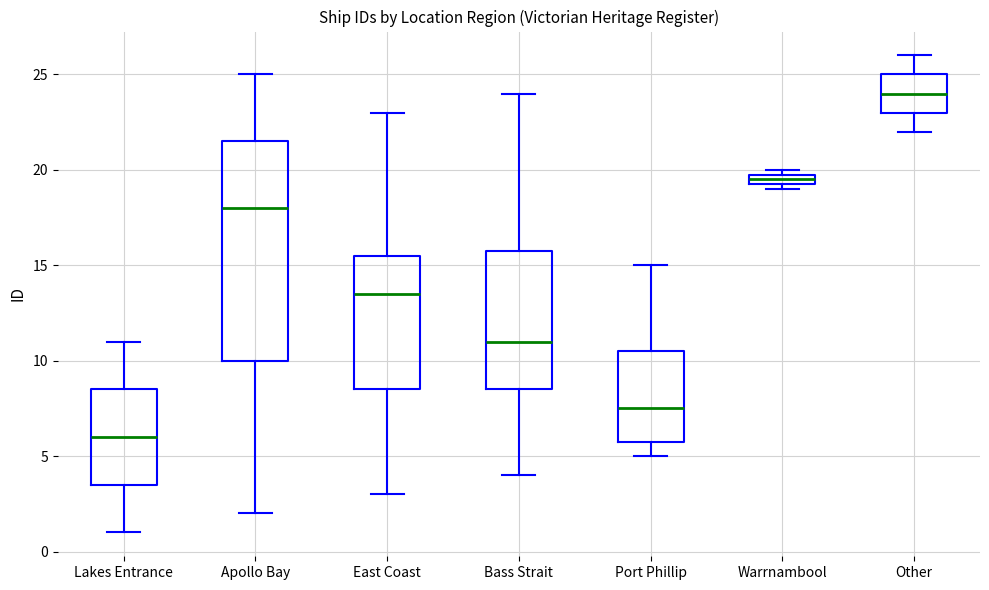

Where does the median line of the box for Other sit on the y-axis? The values are not printed on the chart, so give them approximately, as read against the axis.

24.0